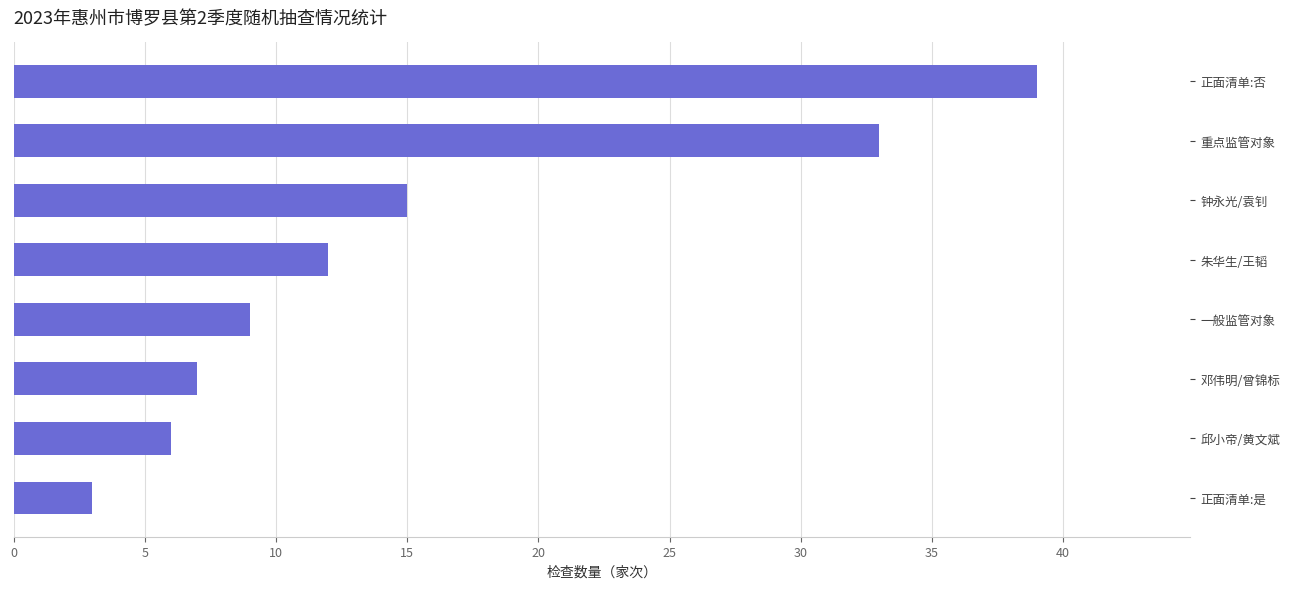

Reading top to bottom, list all the values displayed in this chart.

39	33	15	12	9	7	6	3